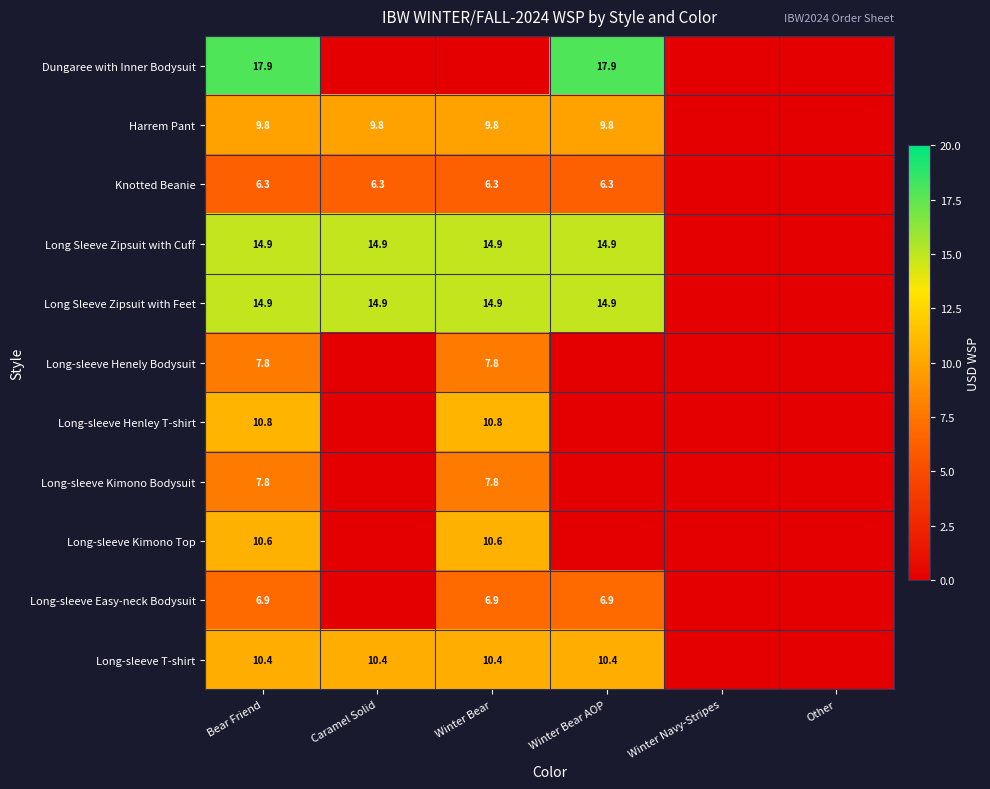

True or false: Long-sleeve Kimono Bodysuit has a value of 7.8 at Winter Bear.

True